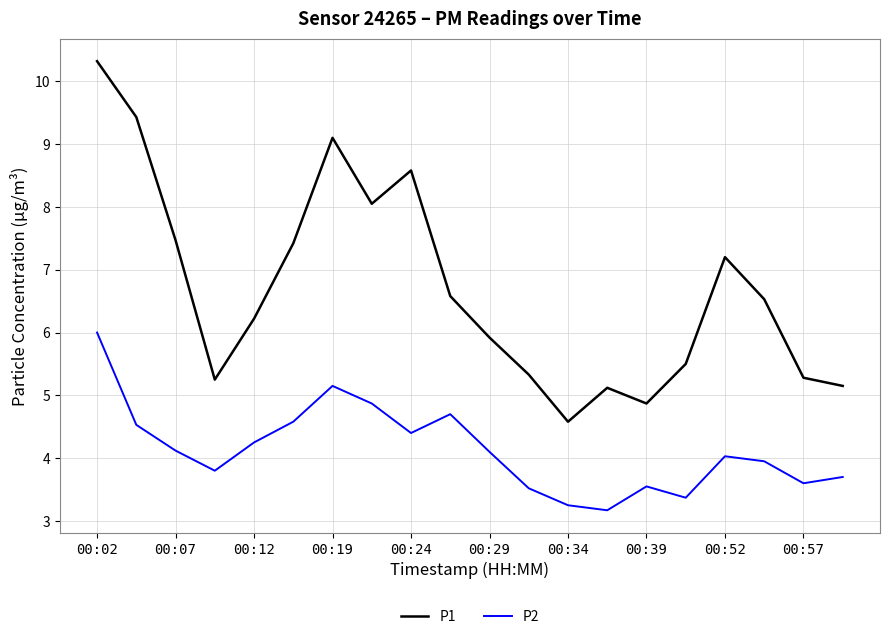

What is the smallest value displayed?

3.2